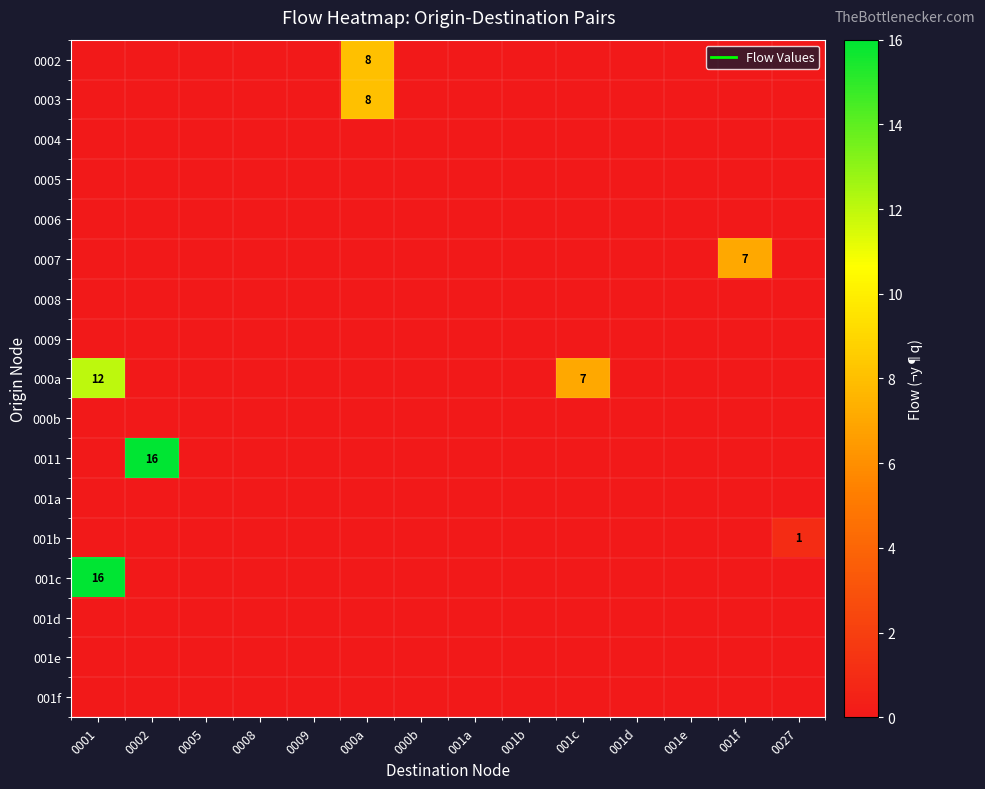

At how many categories does at least one series exceed 8?

2